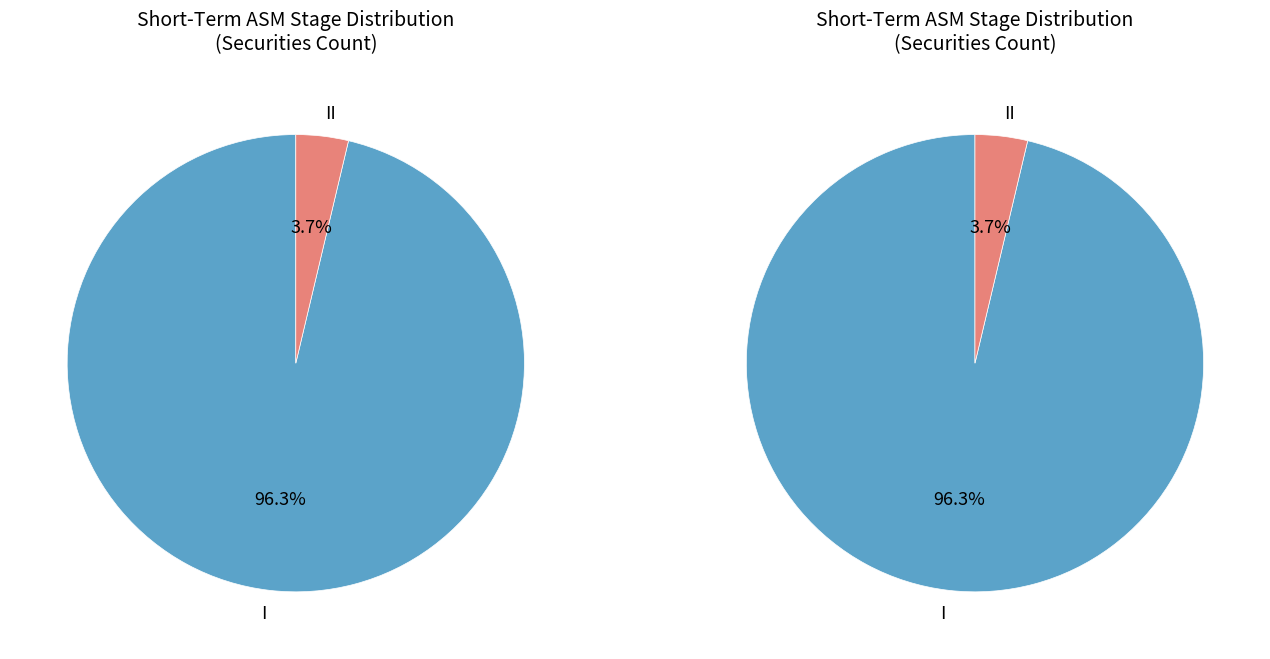

What percentage is the II slice, to the nearest percent?

4%